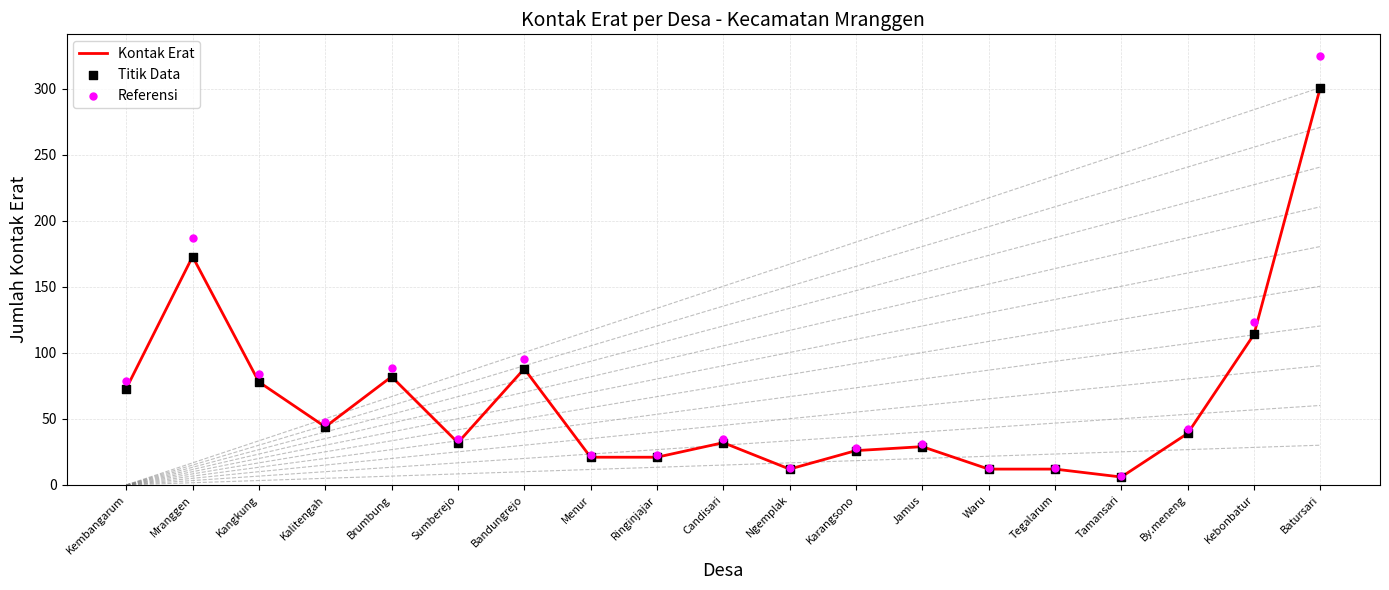

What are all the series names shown in the legend?

Kontak Erat, Titik Data, Referensi